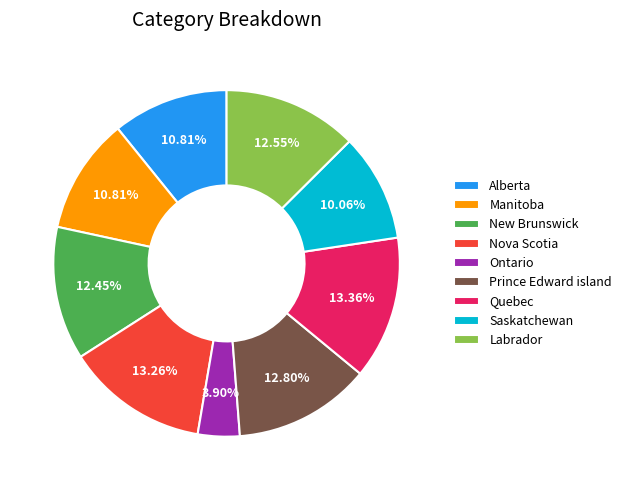

Does Manitoba account for over 50% of the chart?

No